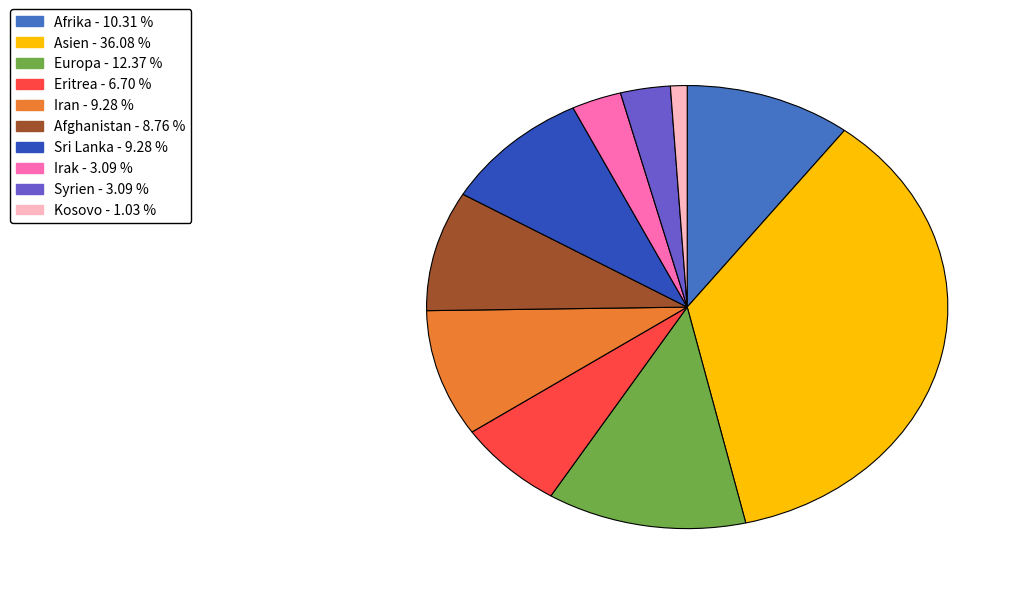

Combined, do Eritrea and Kosovo account for over 50%?

No